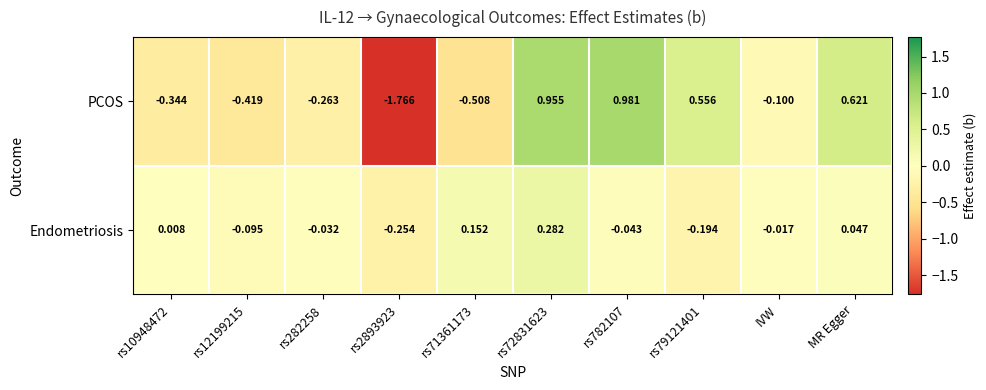

List the series in order of their peak value, lowest first.

Endometriosis, PCOS